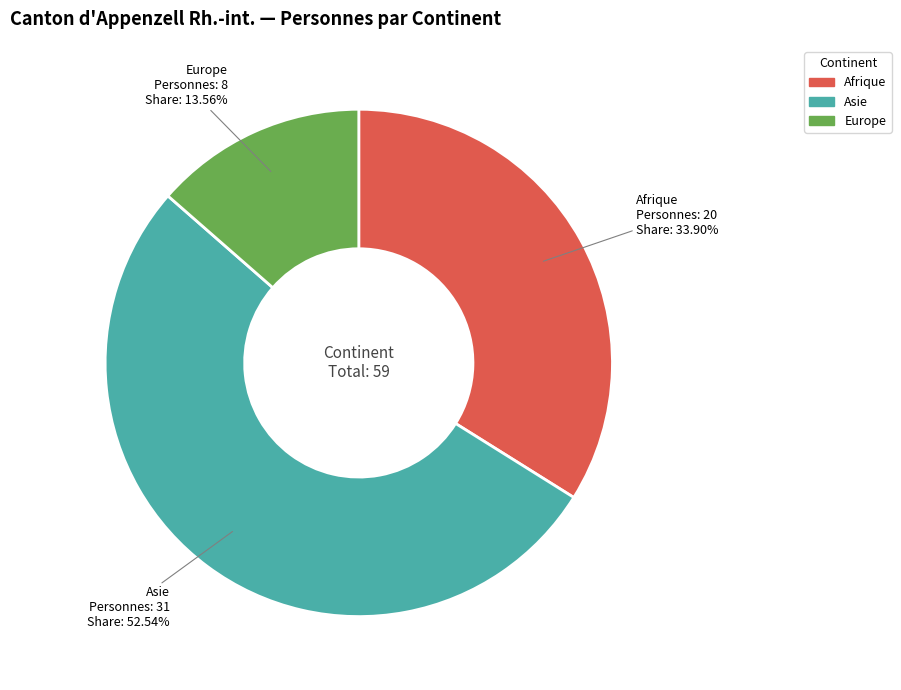

Count the number of slices in the pie.

3